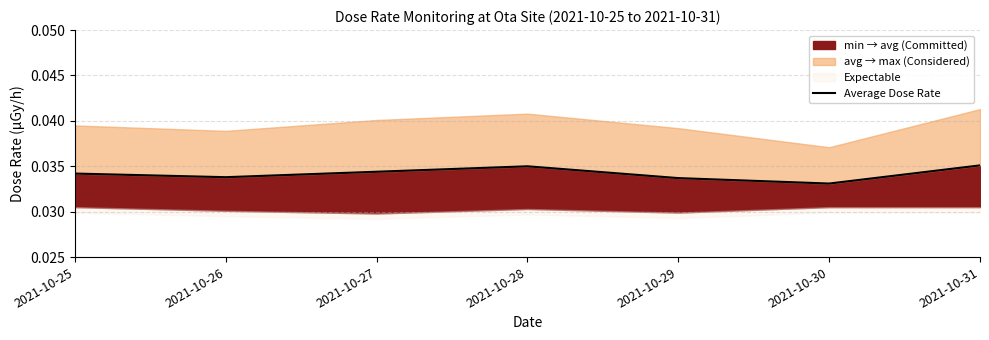

Where is the data nearest to the value 0?

2021-10-30